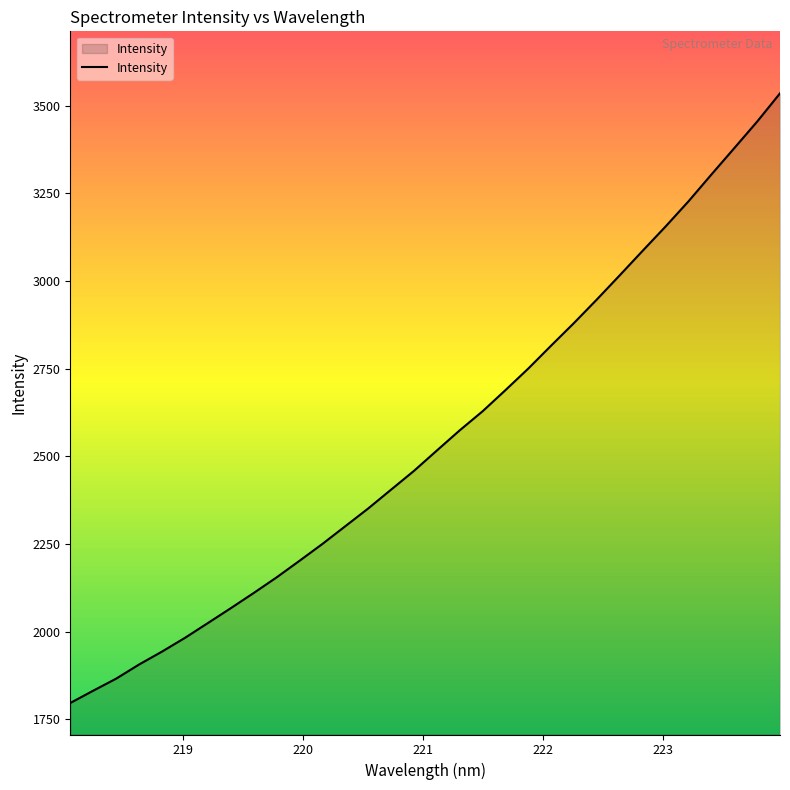

What is the difference between the maximum and minimum values?

1738.1